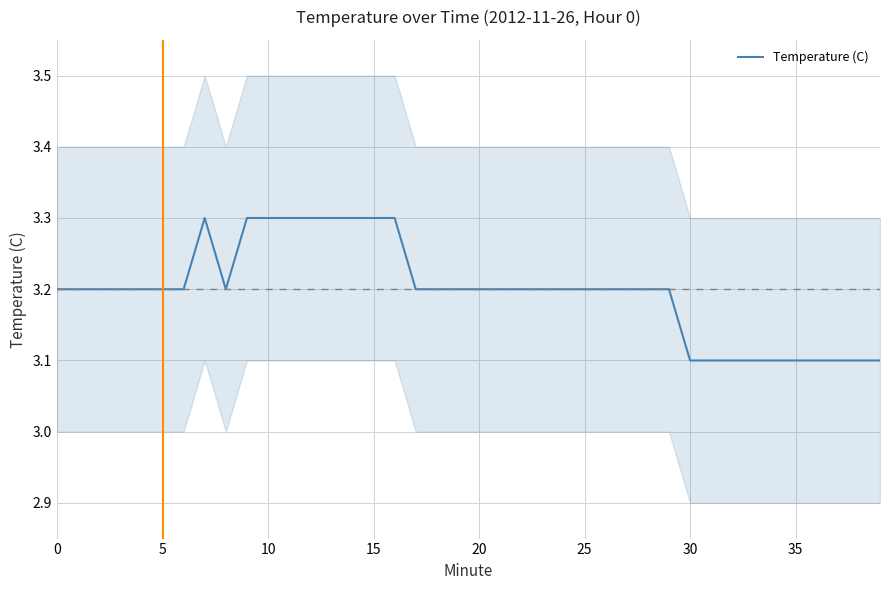

How many points are higher than both their immediate neighbors (excluding endpoints)?

1